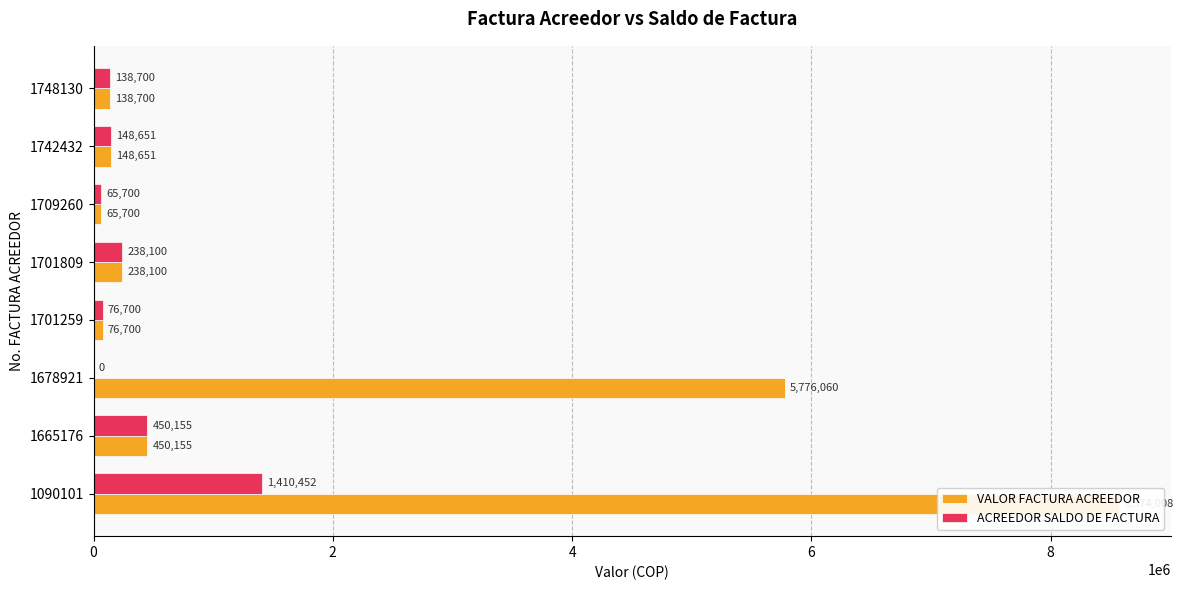

True or false: ACREEDOR SALDO DE FACTURA has a value of 0 at 1678921.

True